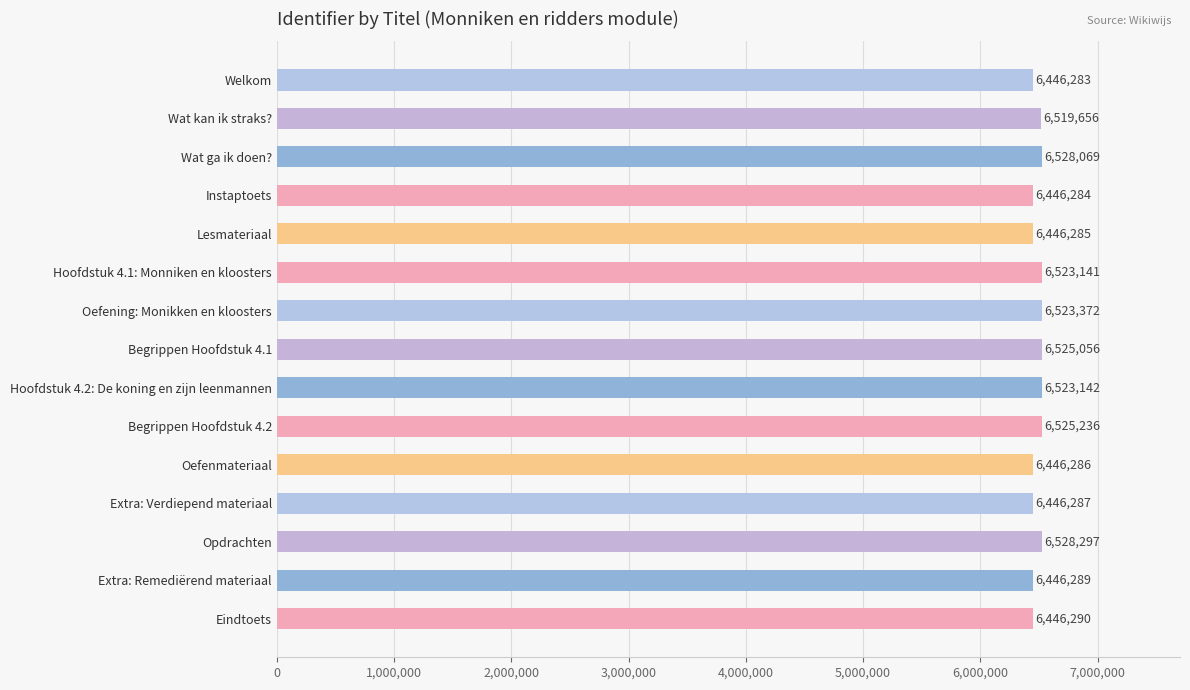

What is the label of the 3rd bar from the top?

Wat ga ik doen?